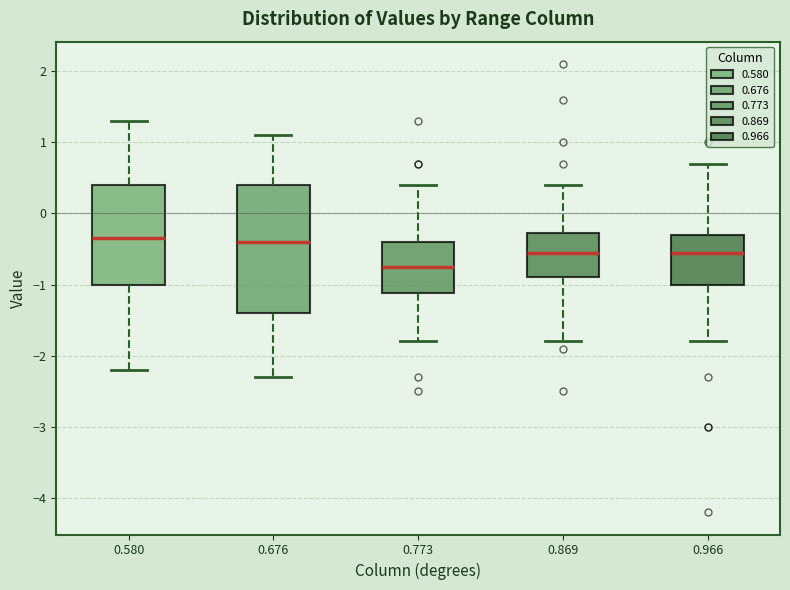

Which box has the lowest median line?

0.773